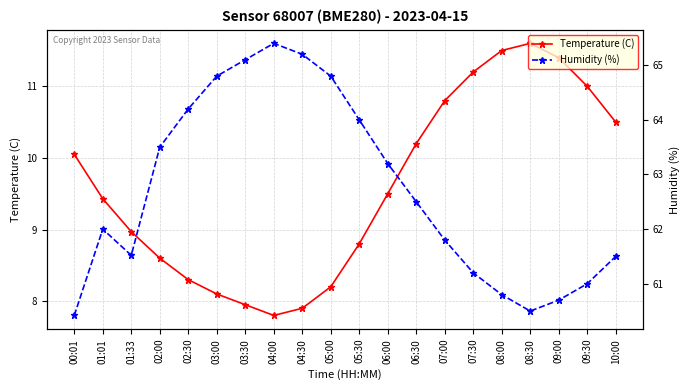

In Temperature (C), how many points are lower than both neighbors (excluding endpoints)?

1